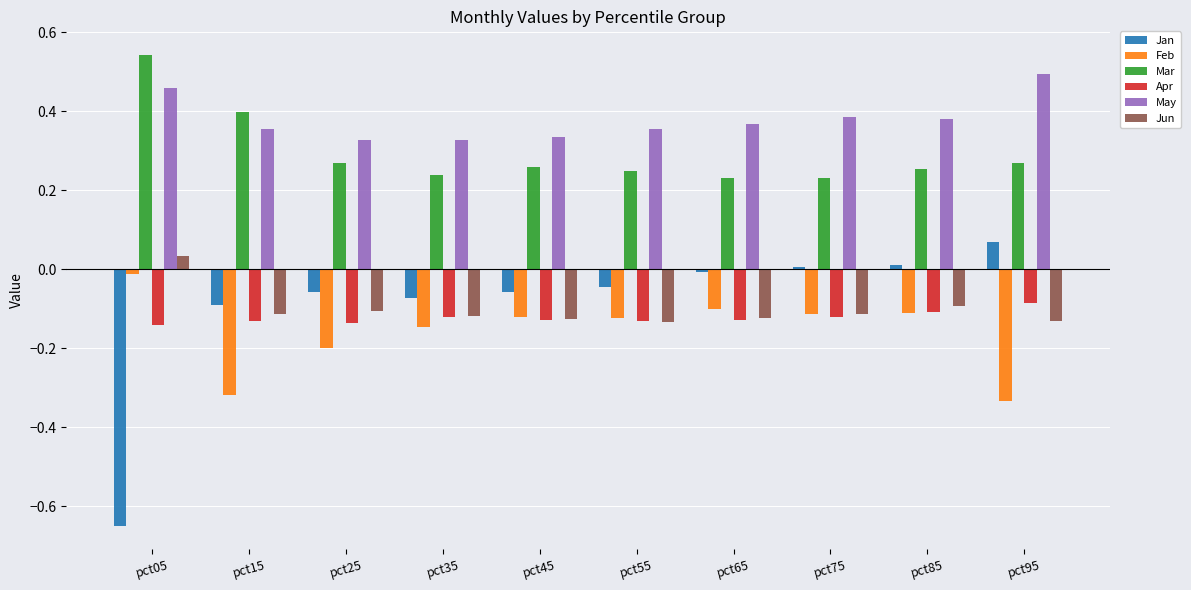

The value of Feb at pct75 is -0.1. True or false?

True